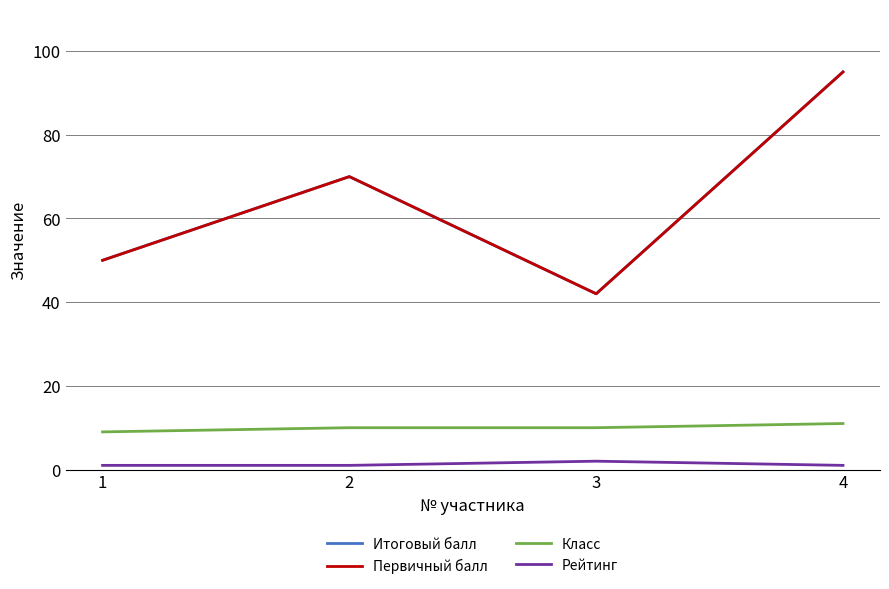

Where is the first local maximum for Первичный балл?

2